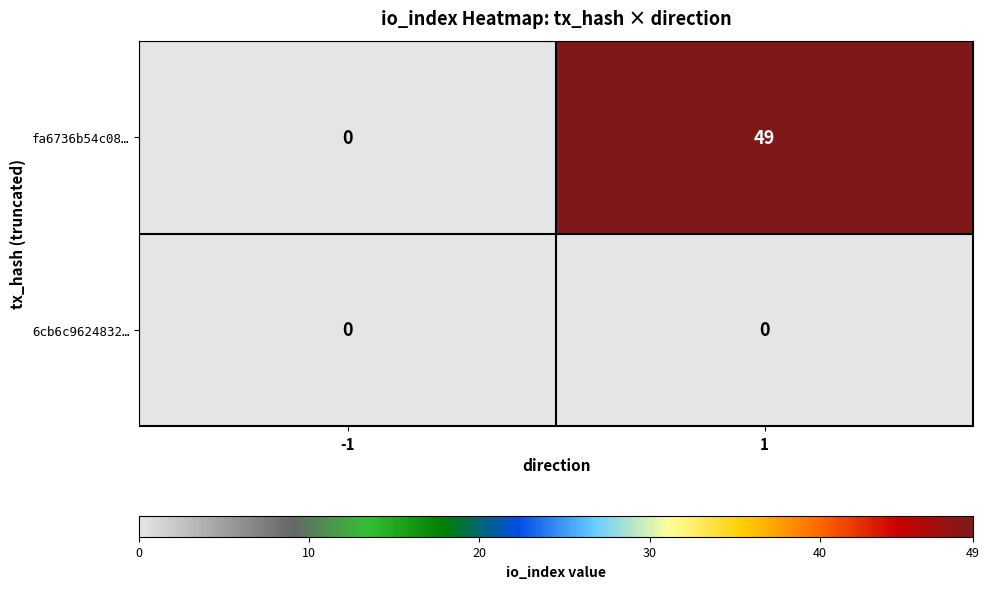

What is the maximum value shown in the chart?

49